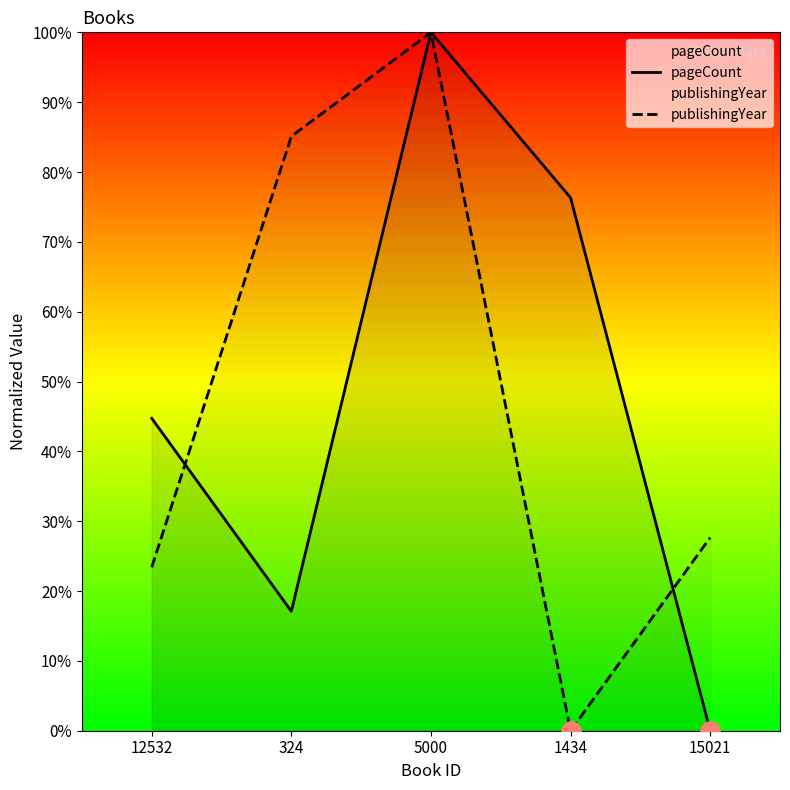

True or false: pageCount has a value of 68.8 at 12532.

False